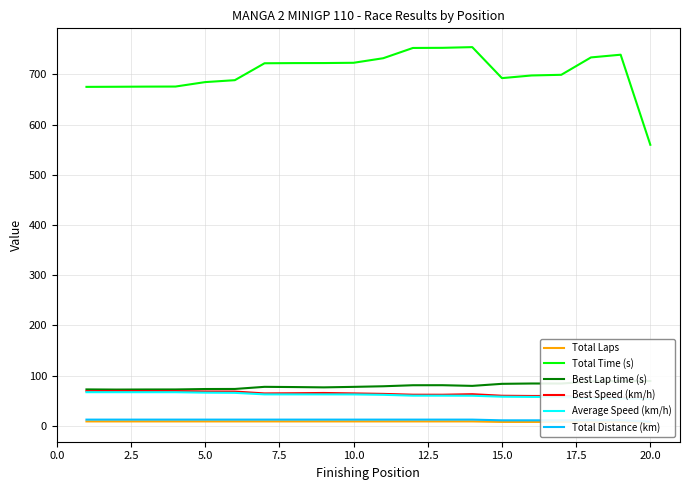

What is the highest value of the Total Time (s) series?

754.1